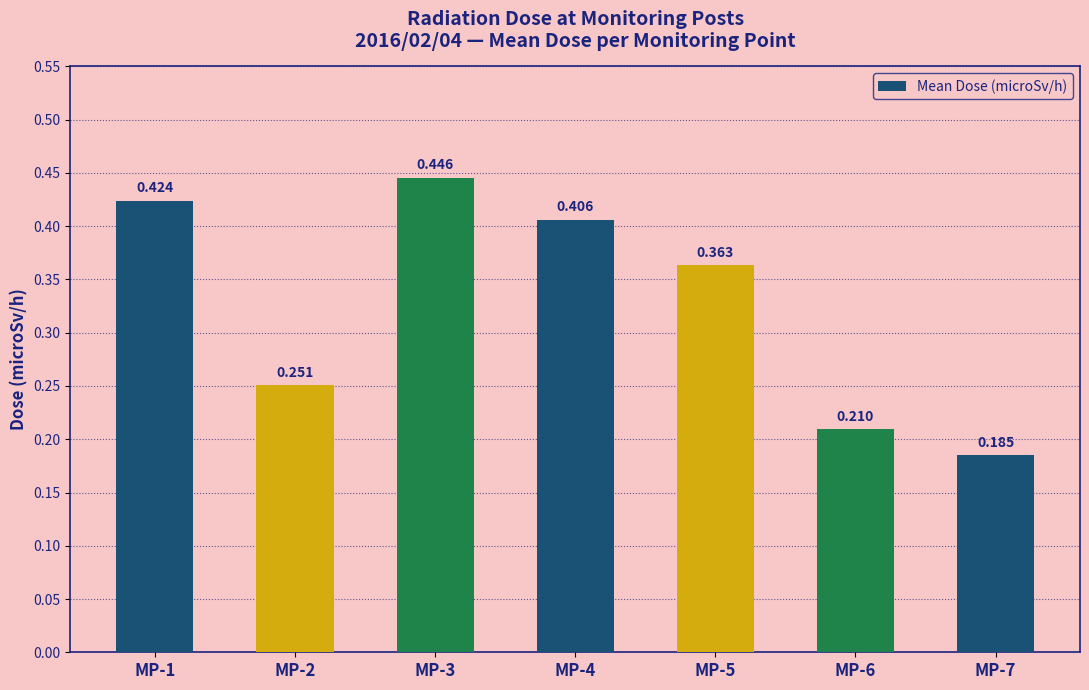

Which has a higher value, MP-7 or MP-1?

MP-1